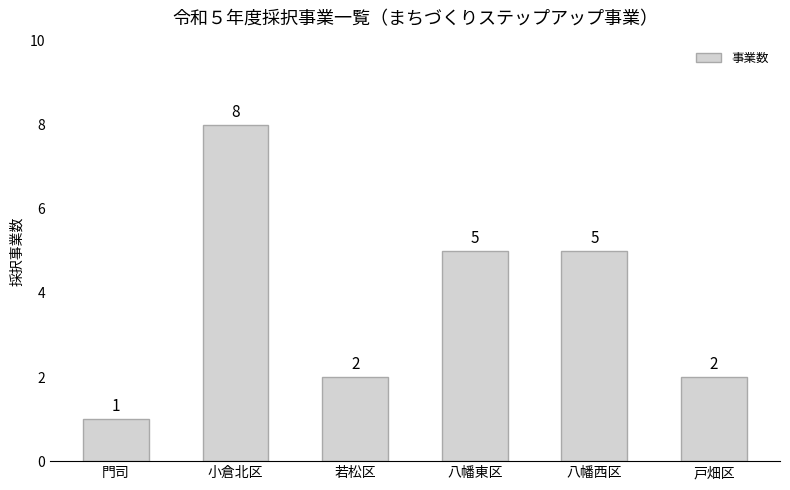

What is the label of the 4th bar from the left?

八幡東区